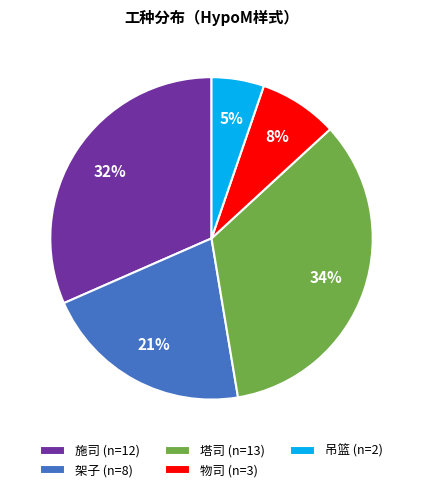

Is it true that 物司 (n=3) is 8% of the pie?

True